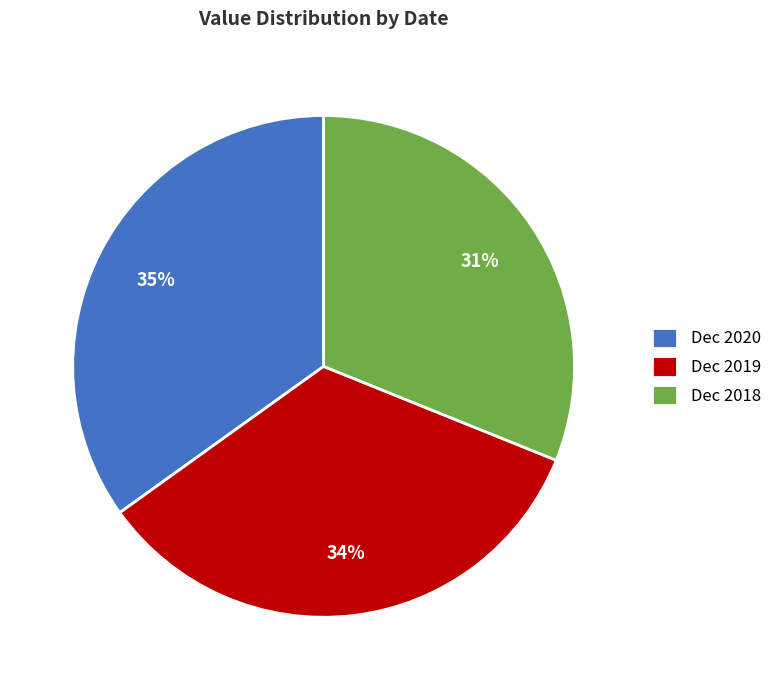

To the nearest percent, what percentage of the pie is Dec 2018?

31%